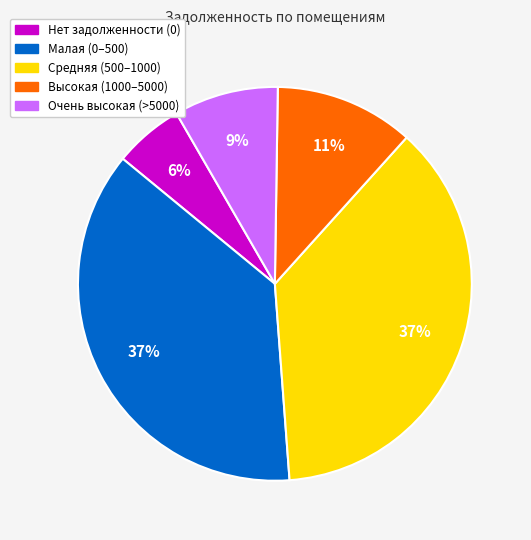

Is there a majority slice in this chart?

No